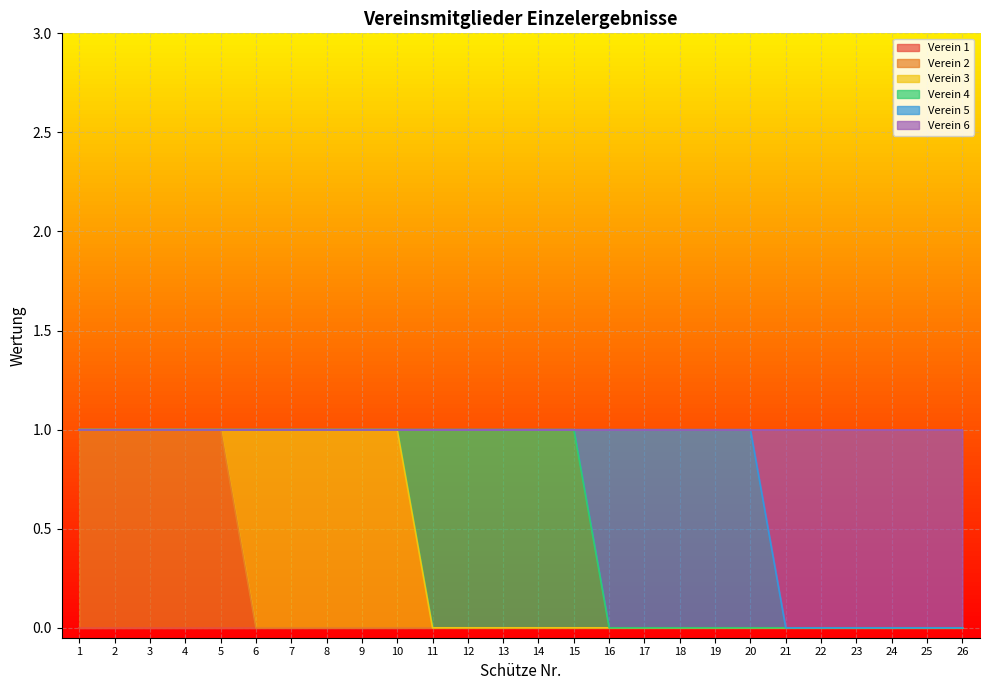

Count the Verein 3 values in the range 0 to 1.

26